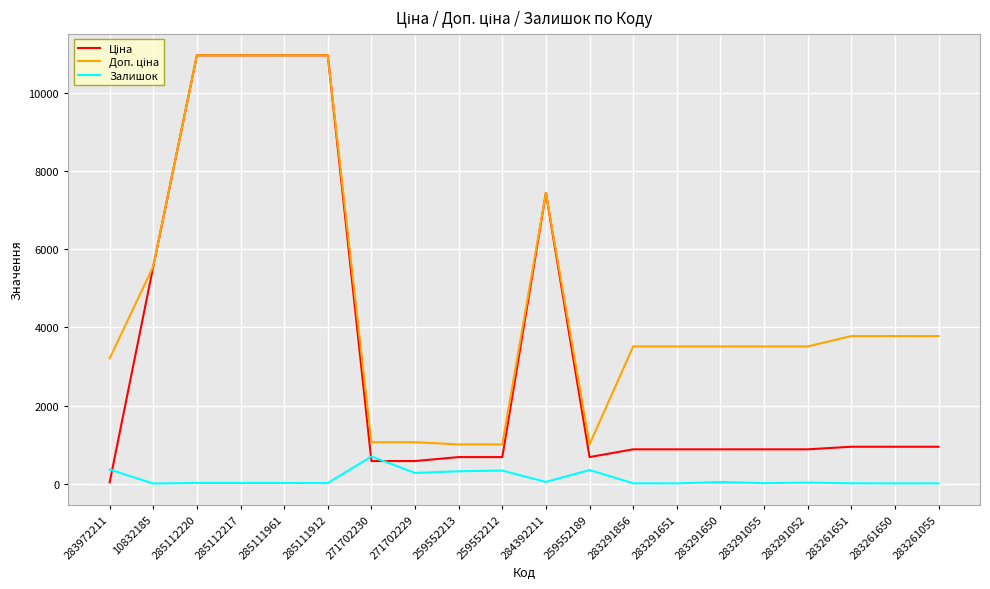

What is the total value across all series at 259552189?

2032.0